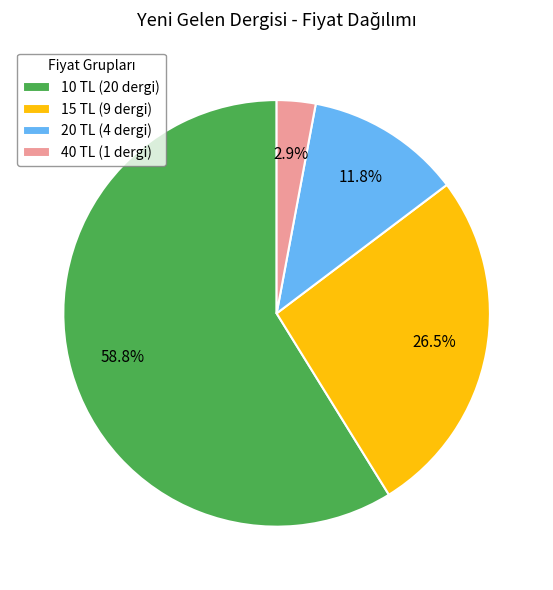

Does 15 TL (9 dergi) represent more than half of the total?

No